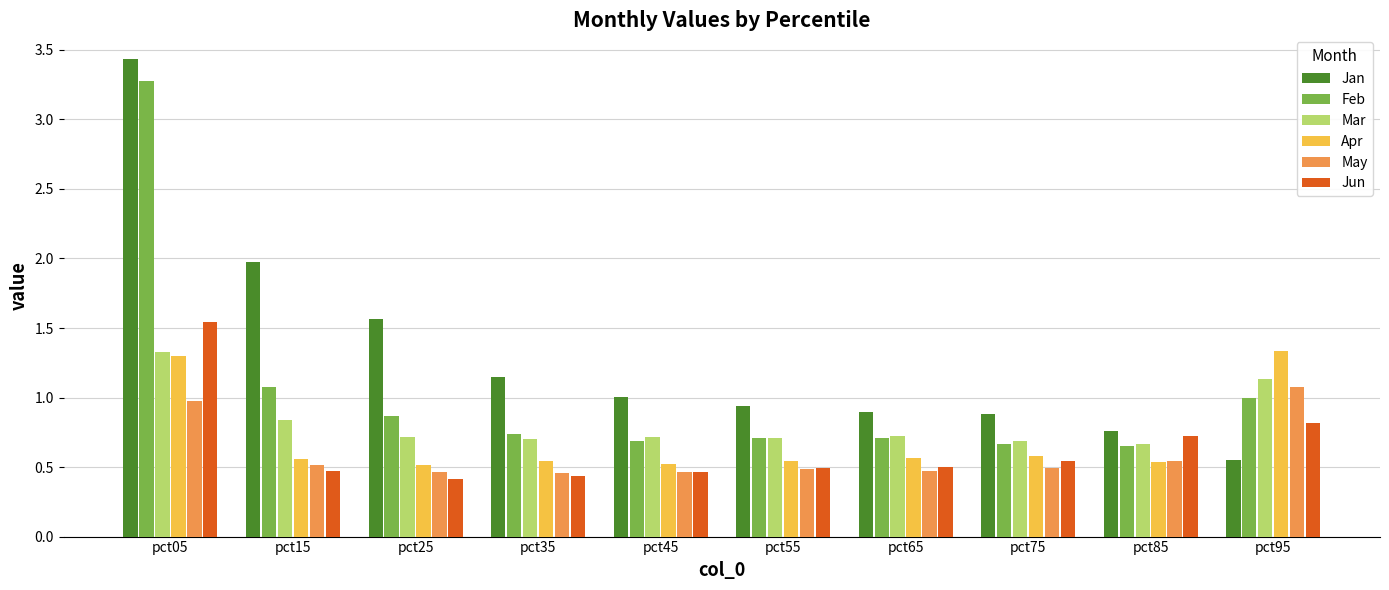

How many data points does each series have?

10